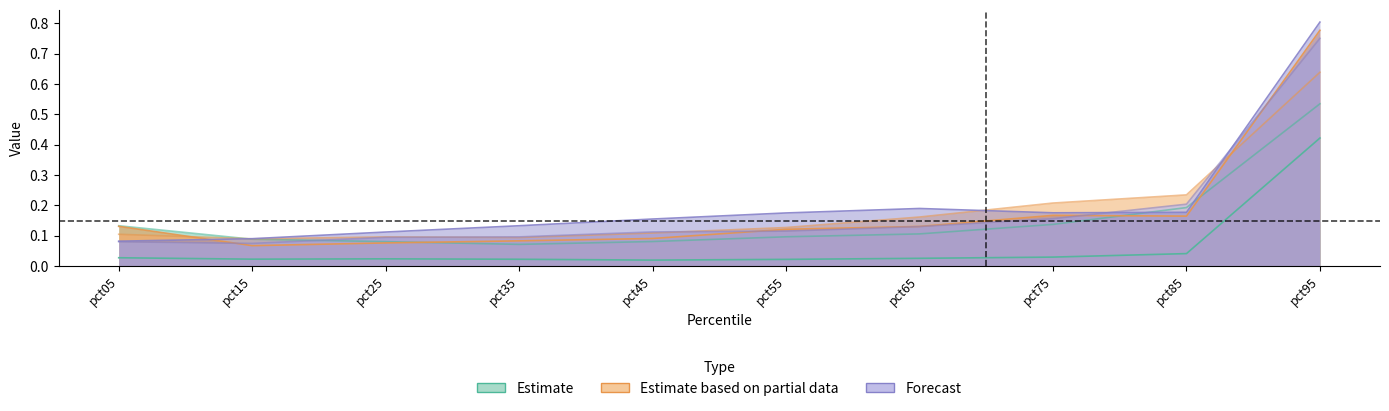

How many categories are shown in the chart?

10